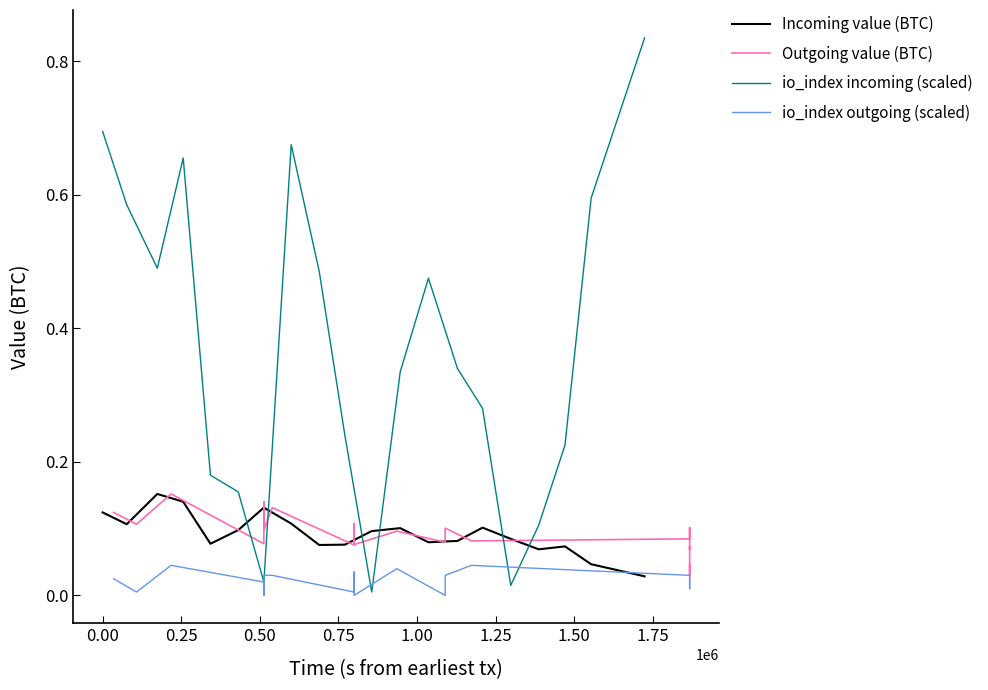

Does the chart have visible grid lines?

No